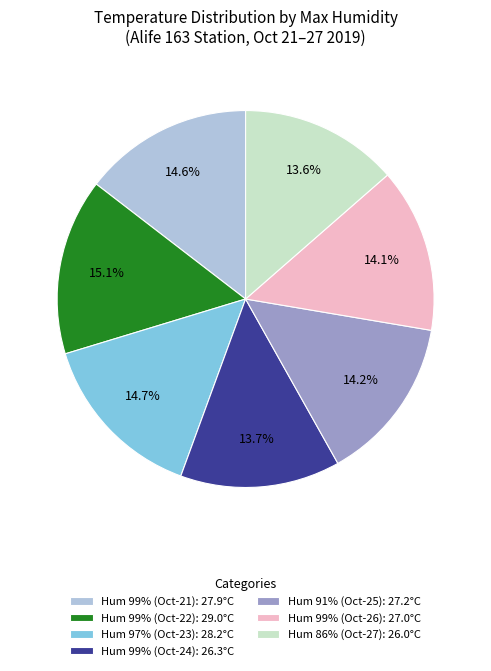

Count the number of slices in the pie.

7